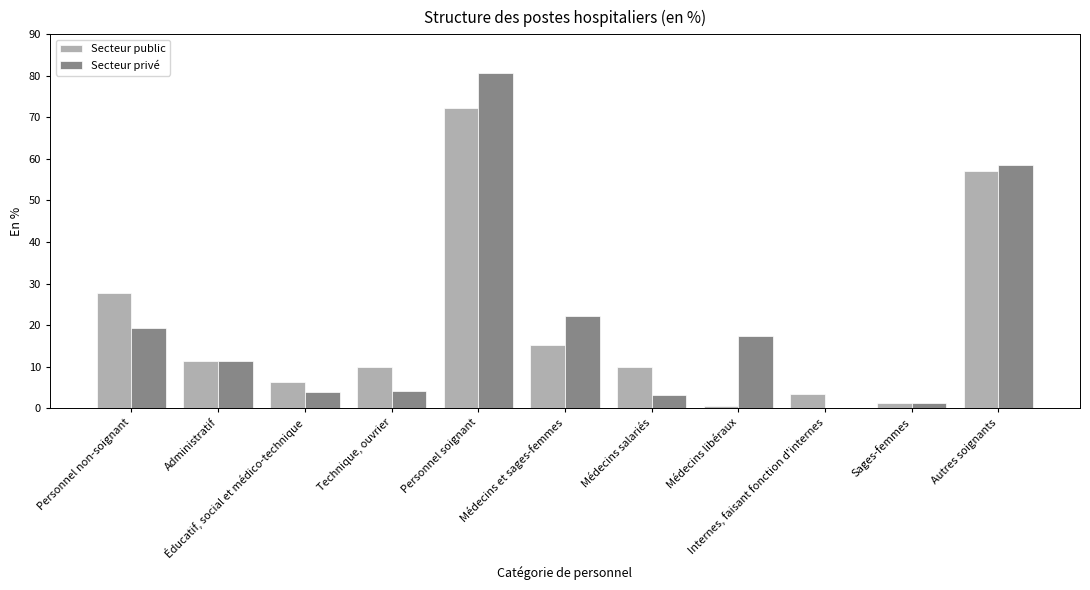

What is the sum of all Secteur public values?

215.2